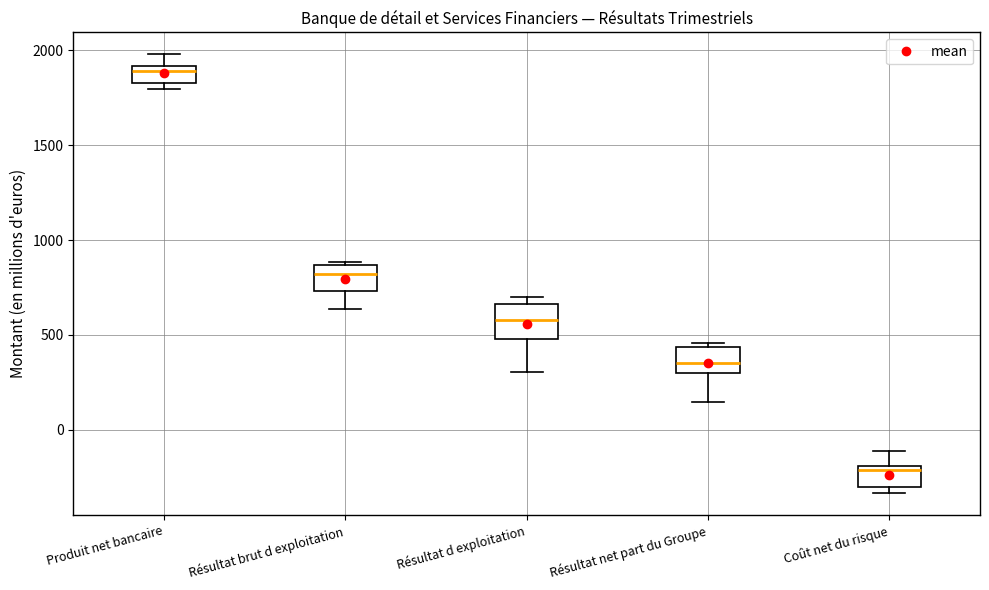

Which box has the highest median line?

Produit net bancaire